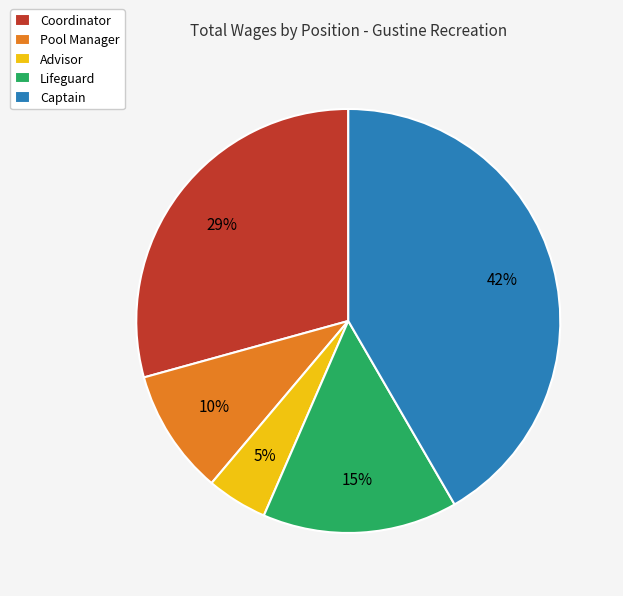

Rank the categories by value from lowest to highest.

Advisor, Pool Manager, Lifeguard, Coordinator, Captain